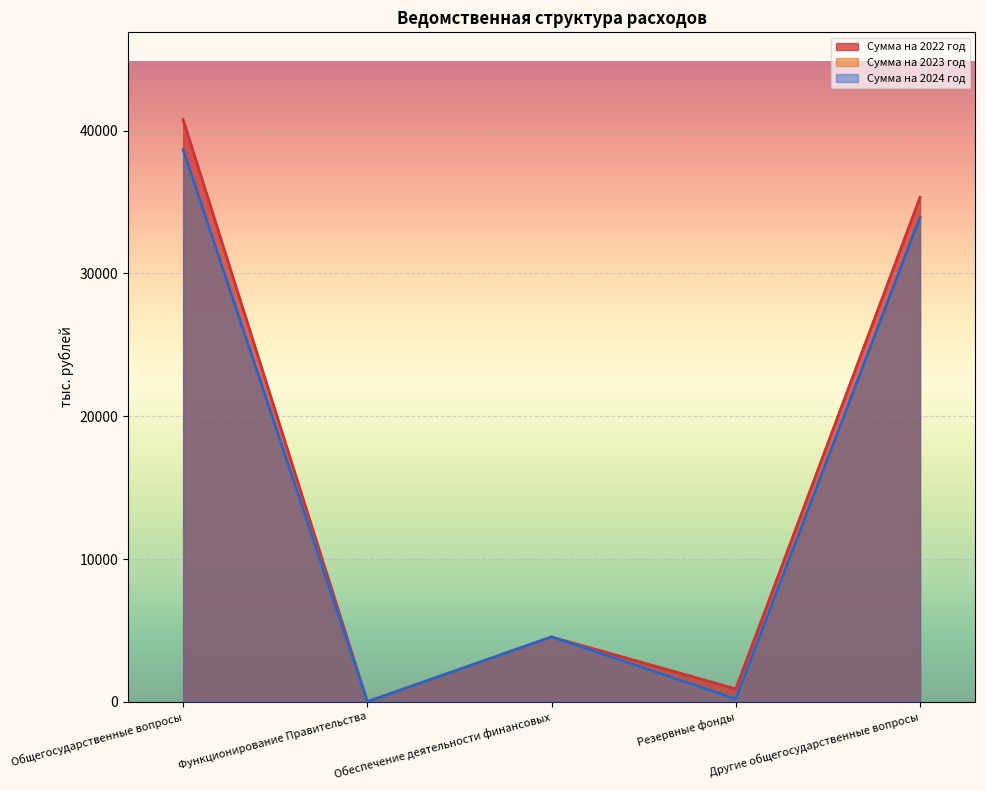

At which category is the sum across all series the highest?

Общегосударственные вопросы